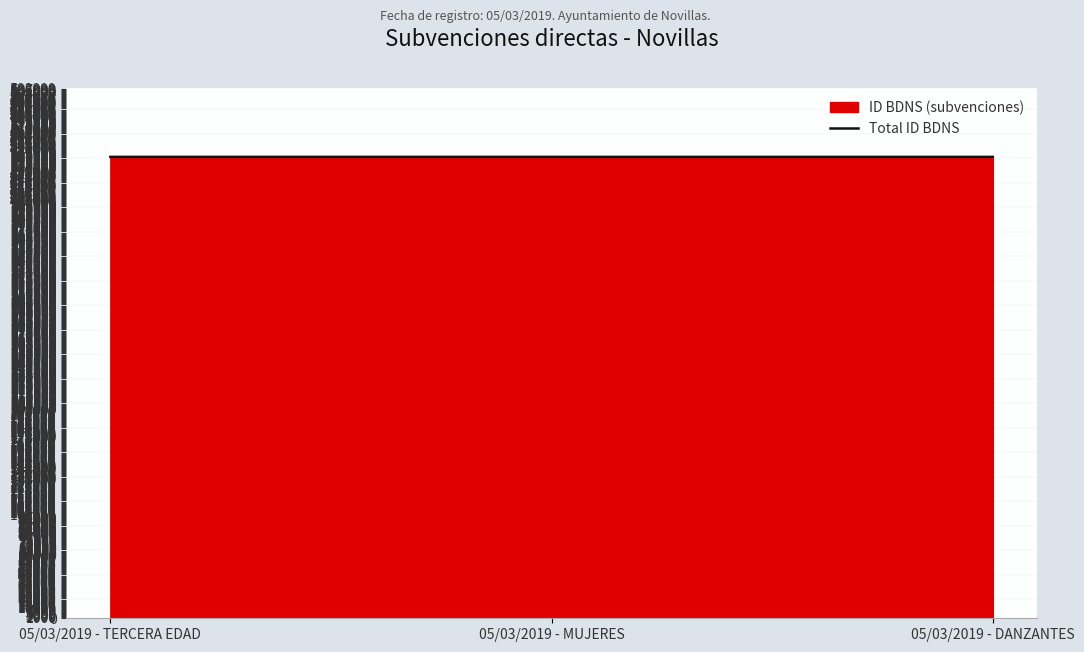

What is the change in value from 05/03/2019 - TERCERA EDAD to 05/03/2019 - DANZANTES?

-5